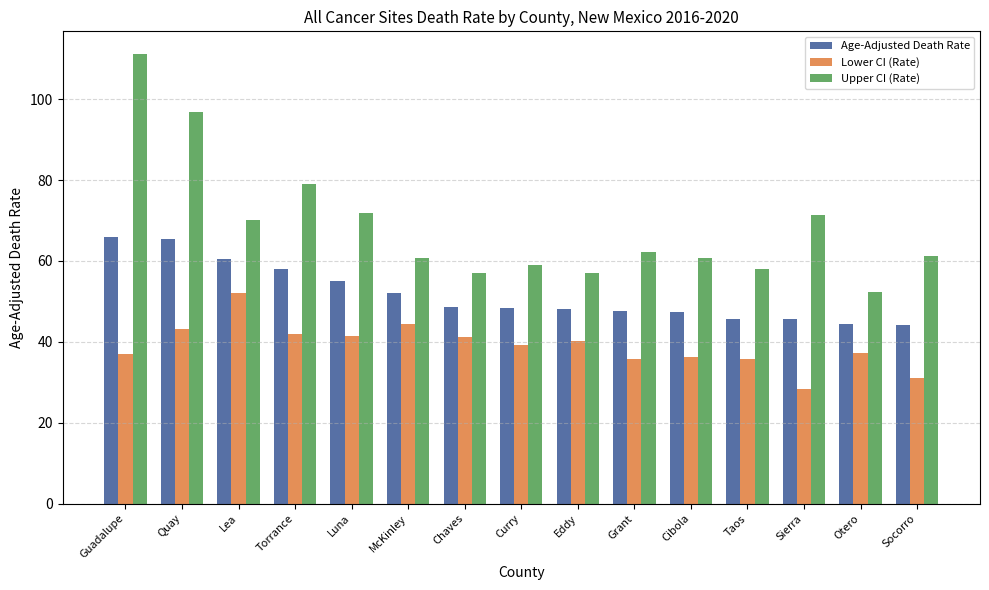

What is the total value across all series at Guadalupe?

214.3